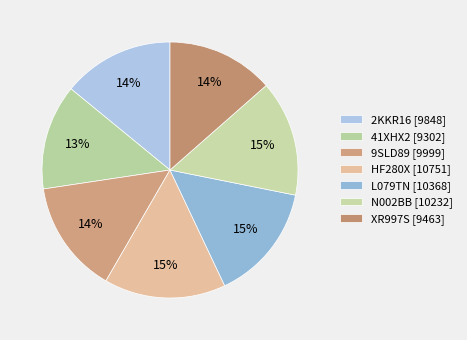

To the nearest percent, what is the difference between the largest and smallest slice percentages?

2%